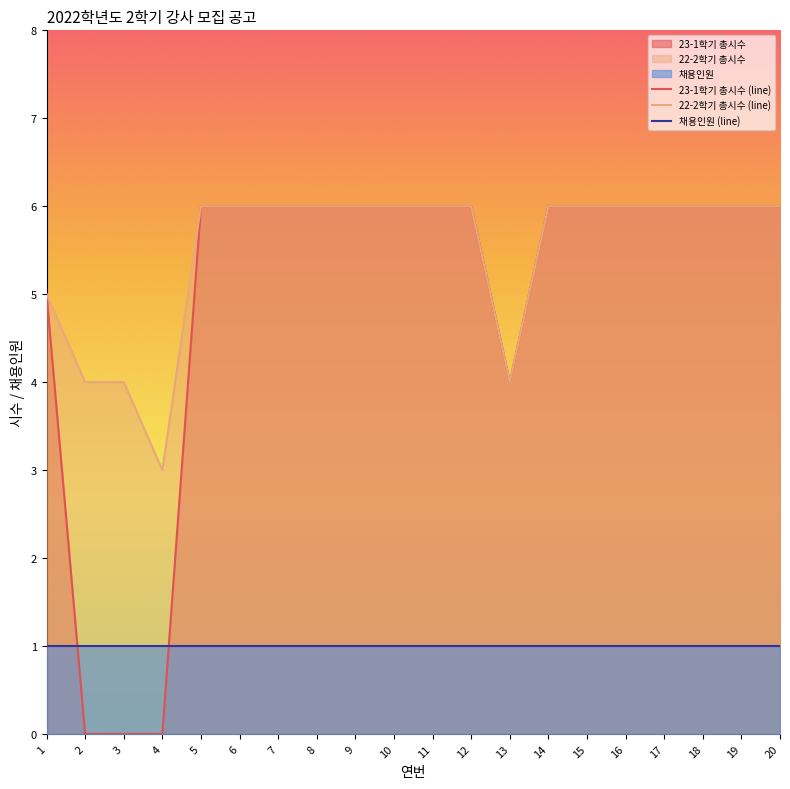

True or false: 채용인원 (line) has more than 0 interior local peaks.

False